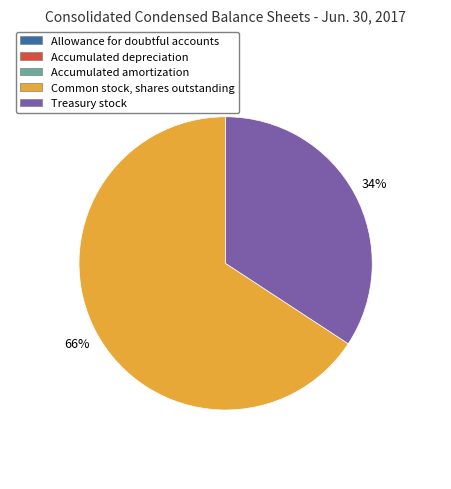

To the nearest percent, what is the average slice percentage?

20%